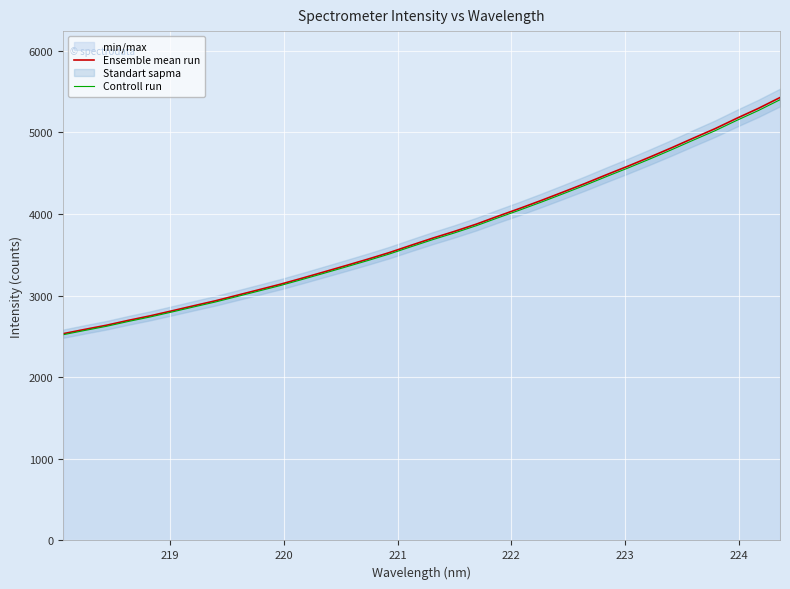

What is the minimum value for Controll run?

2520.2